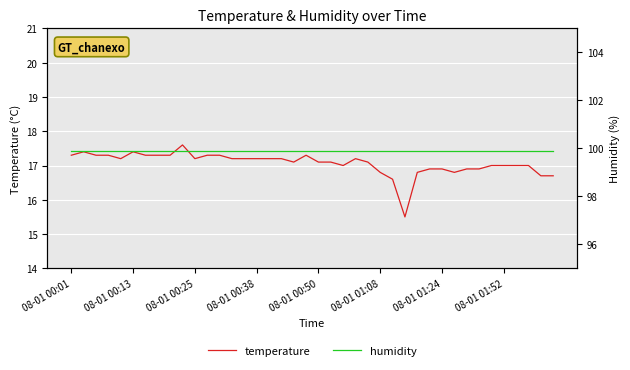

Which category has the lowest value in the humidity series?

08-01 00:01